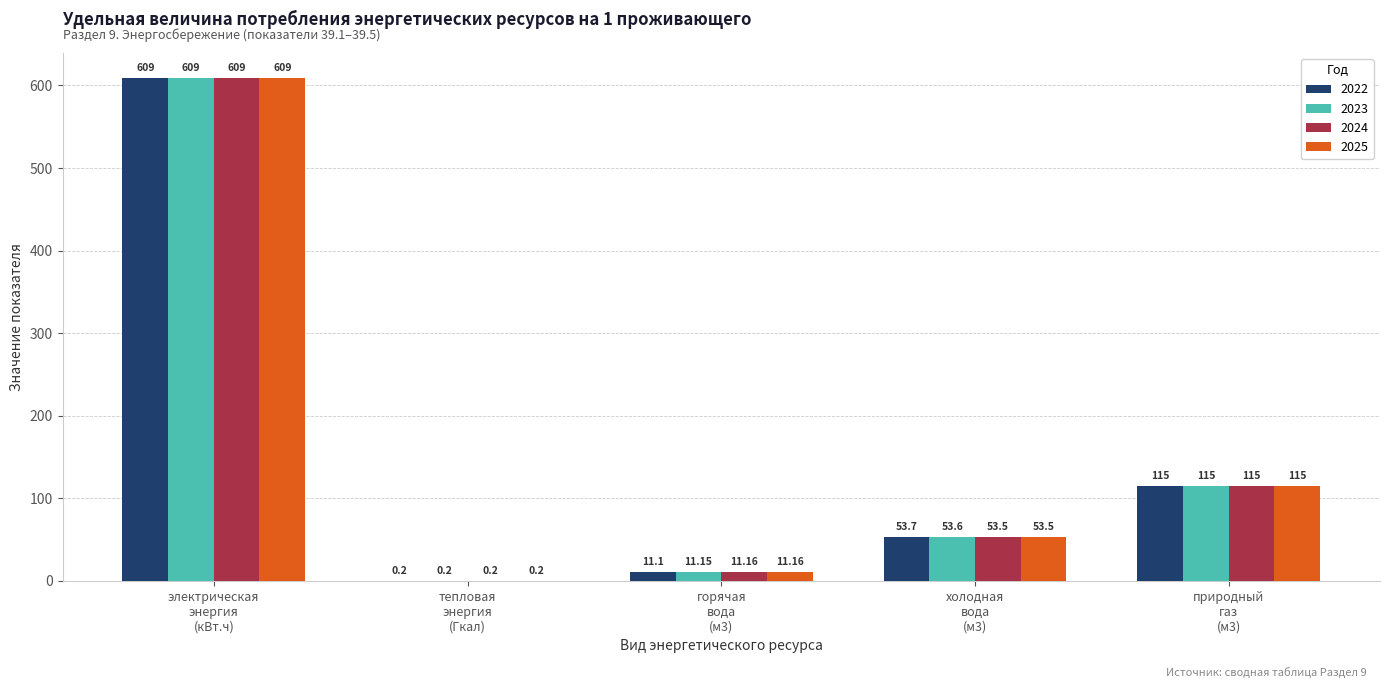

Reading left to right, transcribe all the data shown in this chart.

2022: 609.0	0.2	11.1	53.7	115.0
2023: 609.0	0.2	11.2	53.6	115.0
2024: 609.0	0.2	11.2	53.5	115.0
2025: 609.0	0.2	11.2	53.5	115.0